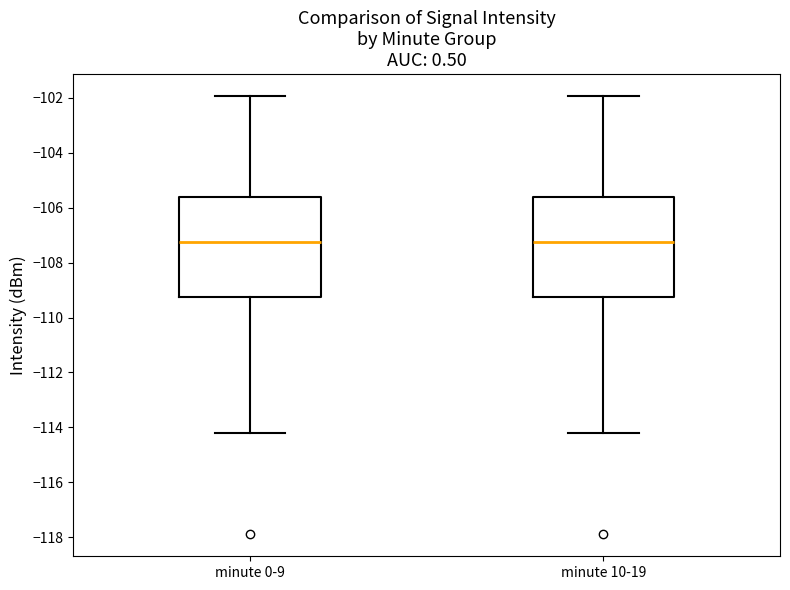

Where does the lower whisker of the box for minute 10-19 end on the y-axis? The values are not printed on the chart, so give them approximately, as read against the axis.

-114.2